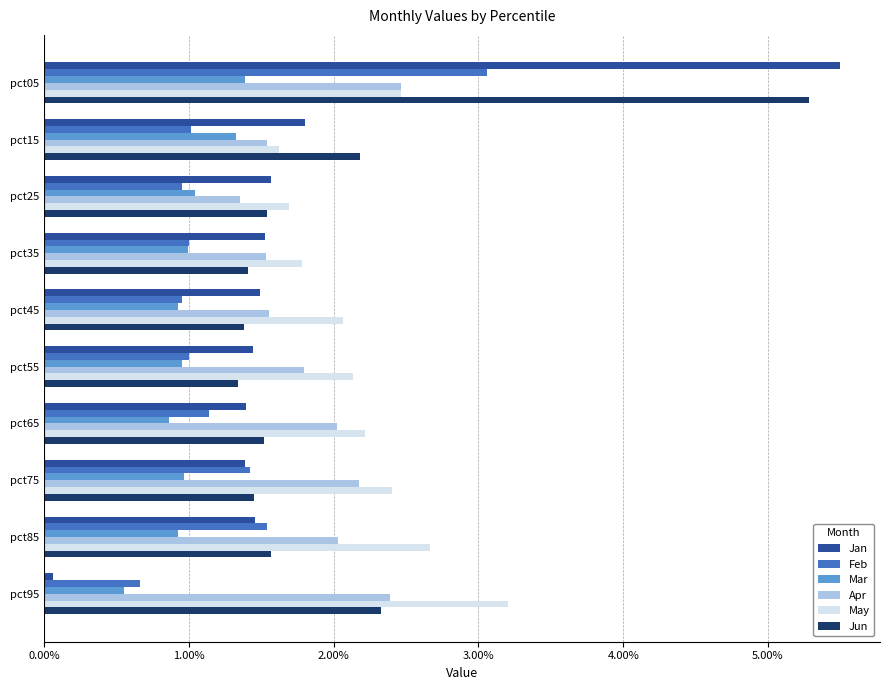

What is the sum of all May values?

22.2